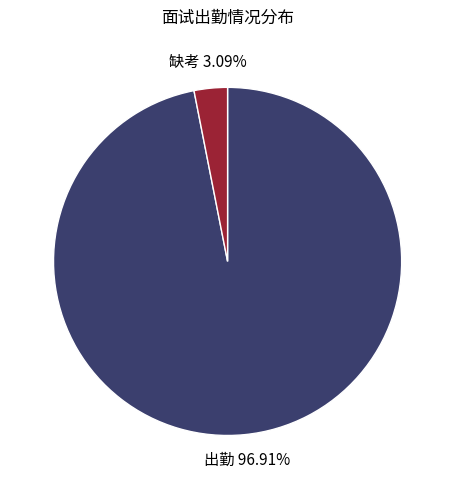

Is there a majority slice in this chart?

Yes